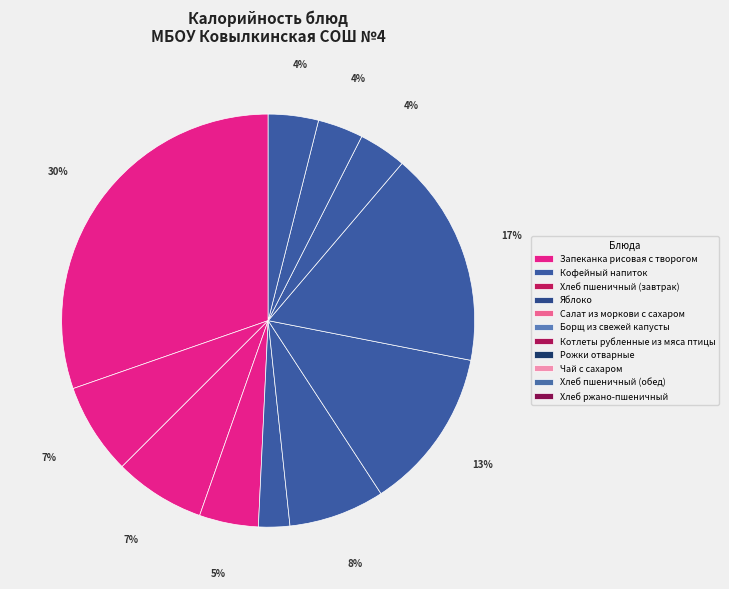

What is the smallest slice in the pie chart?

Салат из моркови с сахаром